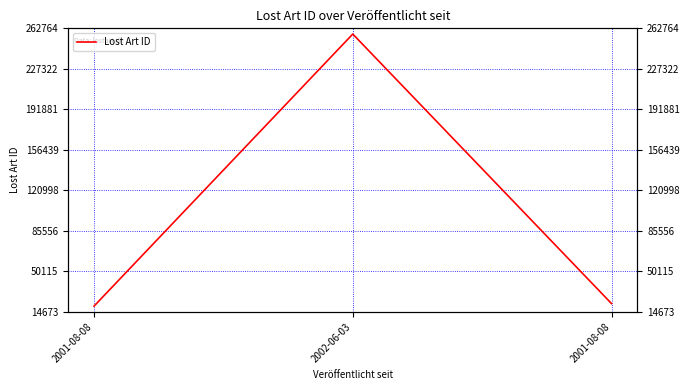

What is the difference between the second highest and minimum values?

2240